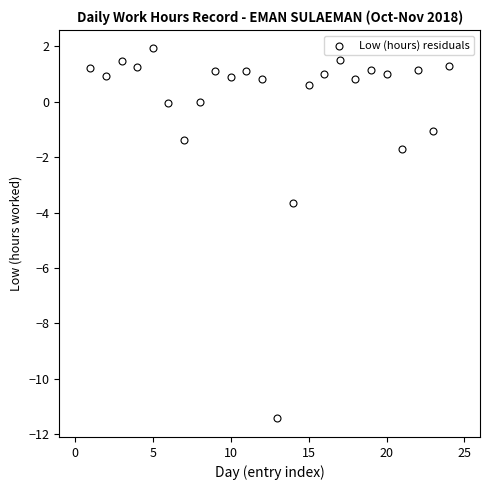

What is the range of Y values (max minus min)?

13.4